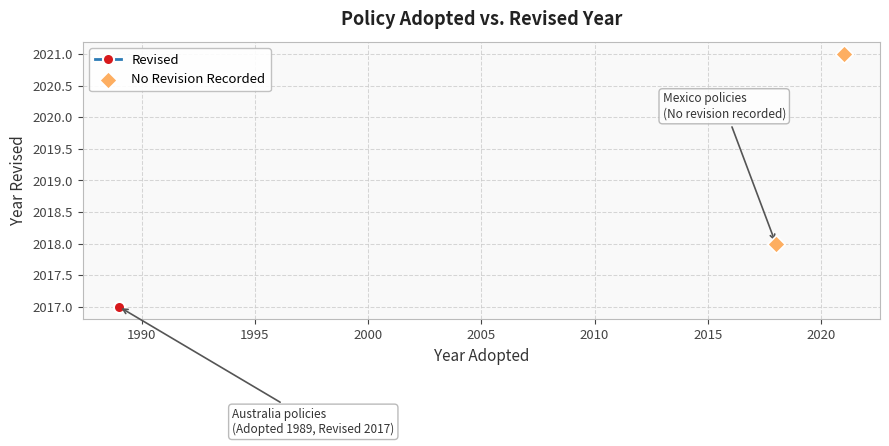

What is the range of Y values (max minus min)?

3